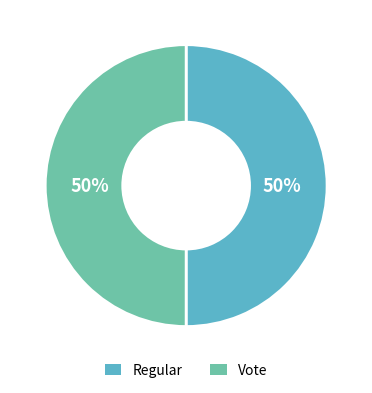

How many slices are in this pie chart?

2